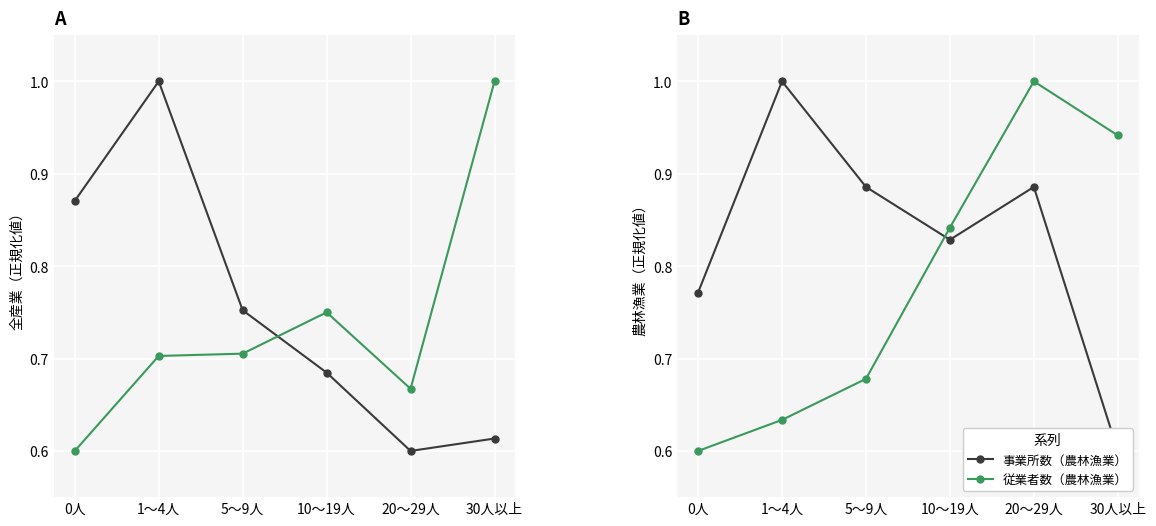

Reading left to right, what are all the values shown in this chart?

事業所数: 0.9	1.0	0.8	0.7	0.6	0.6
従業者数（人）: 0.6	0.7	0.7	0.8	0.7	1.0
事業所数（農林漁業）: 0.8	1.0	0.9	0.8	0.9	0.6
従業者数（農林漁業）: 0.6	0.6	0.7	0.8	1.0	0.9